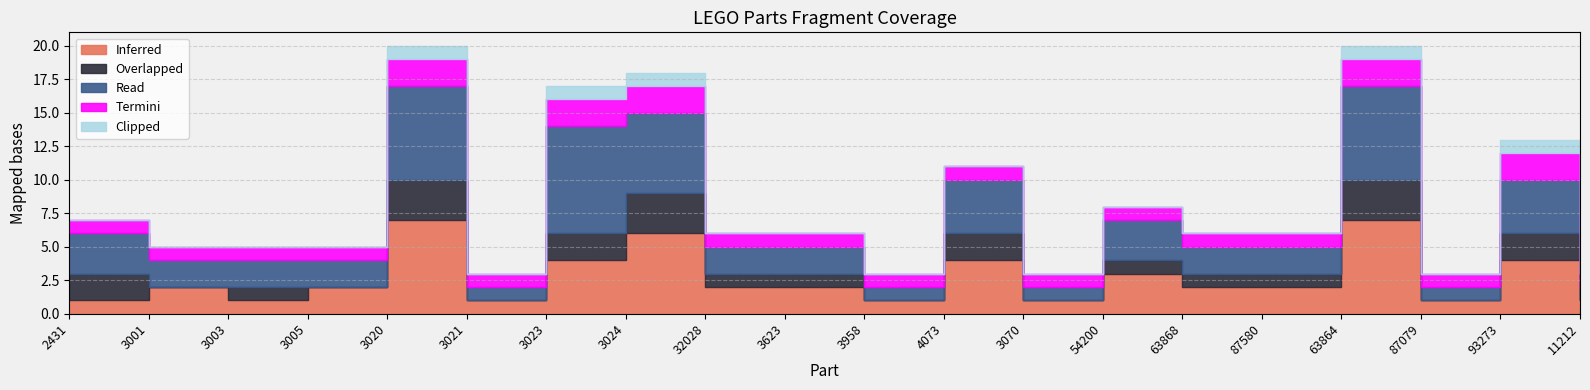

How many lines are shown in the chart?

5